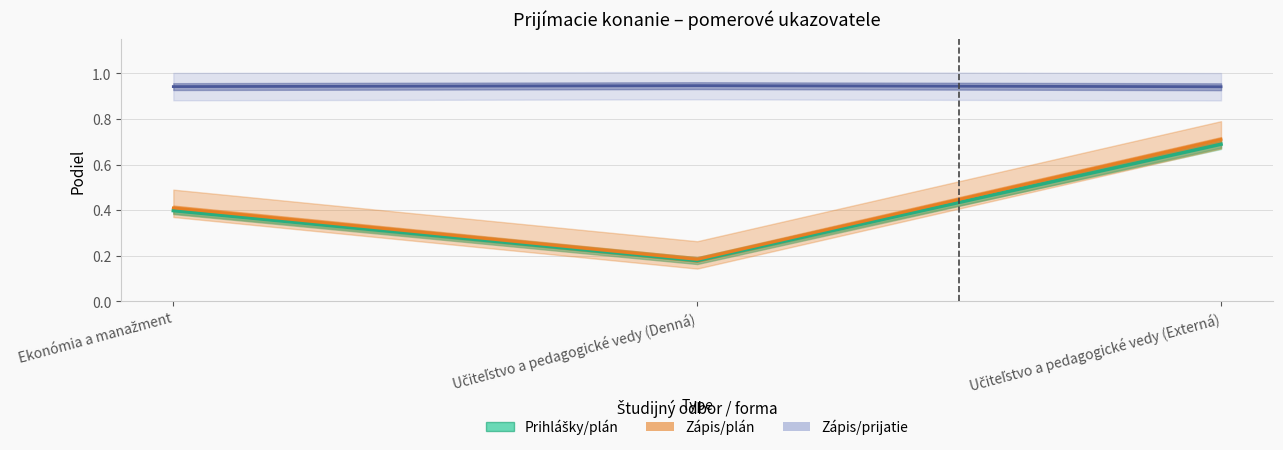

How many Prihlášky/plán values are between 0 and 1?

3